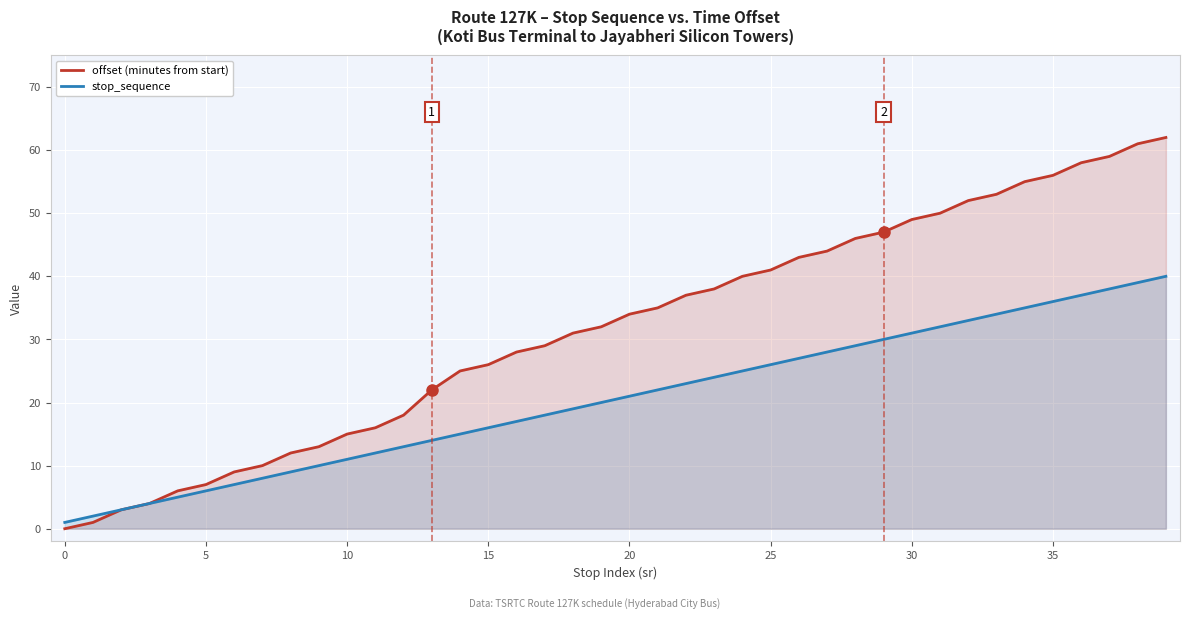

At how many categories does at least one series exceed 8?

34